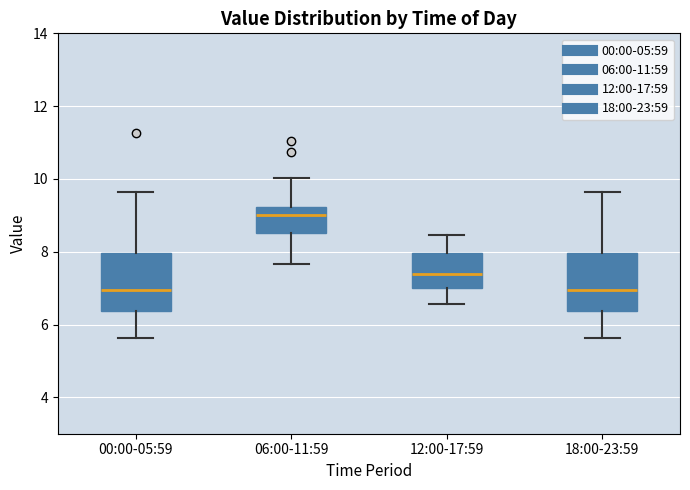

Reading left to right, read every box against the y-axis: the position of its median line, the range the box covers, and the ends of its whiskers. The values are not printed on the chart, so give them approximately, as read against the axis.

00:00-05:59: median 7.0, box 6.4 to 8.0, whiskers 5.6 to 9.6
06:00-11:59: median 9.0, box 8.6 to 9.2, whiskers 7.6 to 10.0
12:00-17:59: median 7.4, box 7.0 to 8.0, whiskers 6.6 to 8.4
18:00-23:59: median 7.0, box 6.4 to 8.0, whiskers 5.6 to 9.6